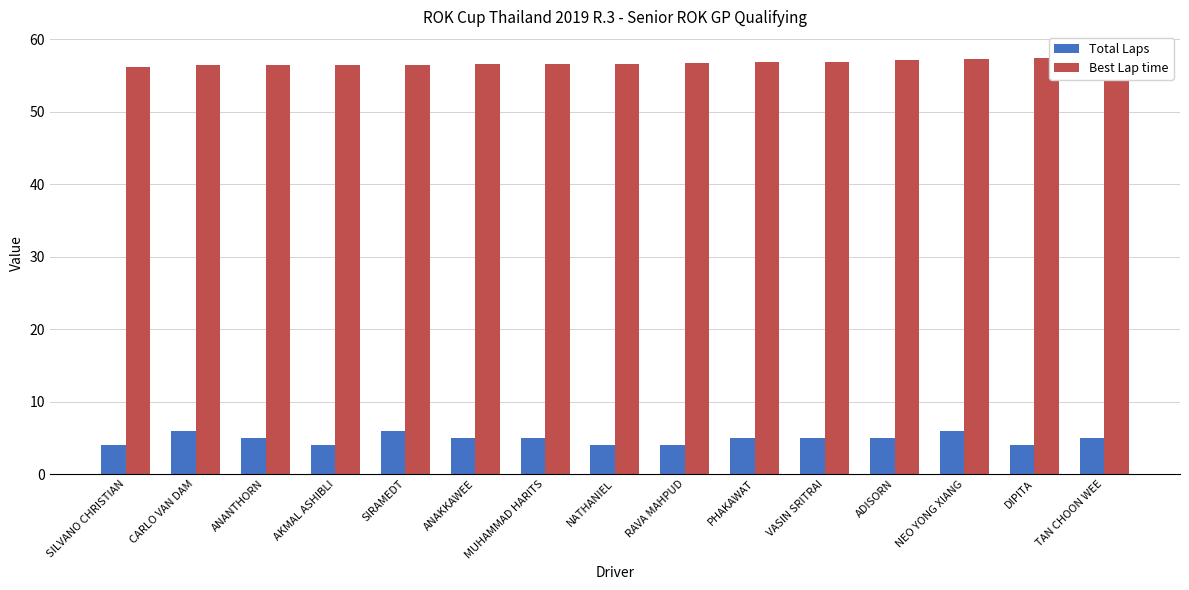

What position from the right is RAVA MAHPUD?

7